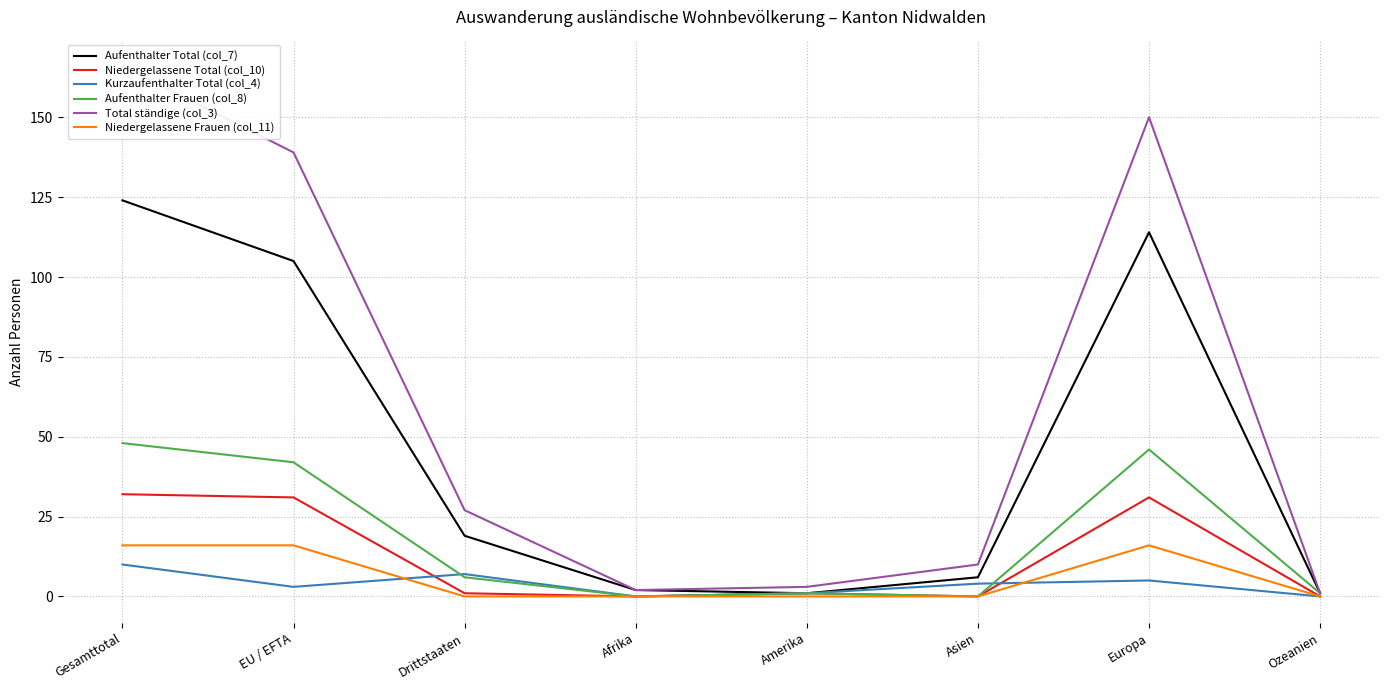

At Gesamttotal, list the series in order from largest to smallest.

Total ständige (col_3), Aufenthalter Total (col_7), Aufenthalter Frauen (col_8), Niedergelassene Total (col_10), Niedergelassene Frauen (col_11), Kurzaufenthalter Total (col_4)